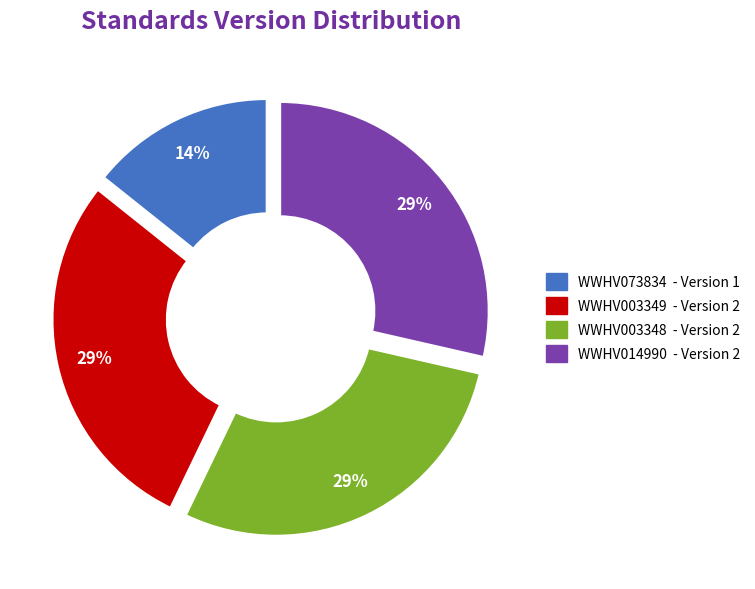

Is the sum of WWHV014990 and WWHV003348 greater than half?

Yes